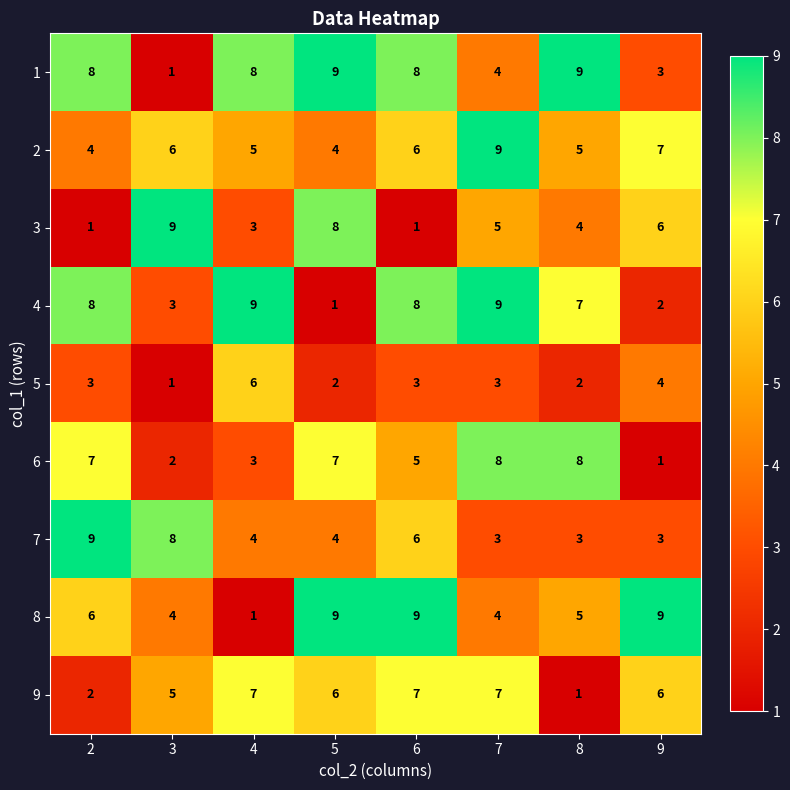

How many series are shown in this chart?

9